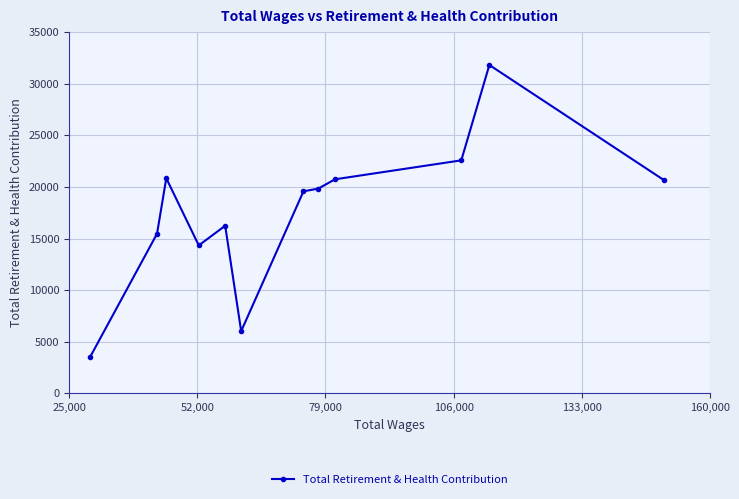

How many points are higher than both their immediate neighbors (excluding endpoints)?

3